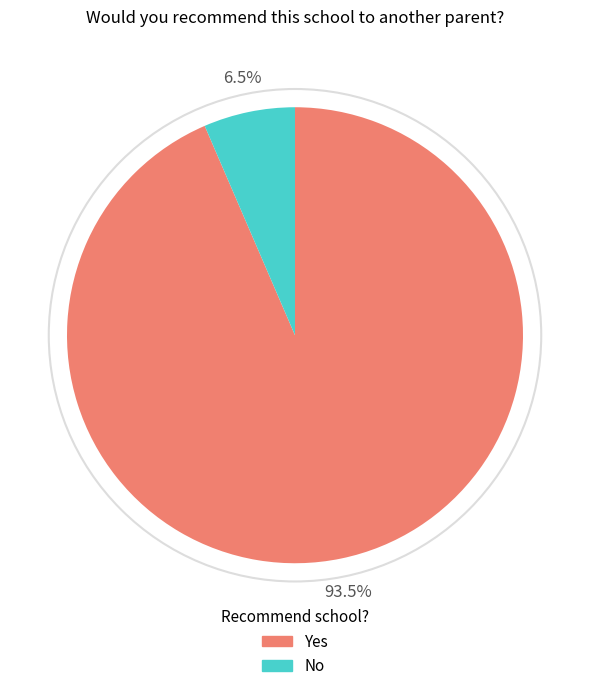

Rank the categories by value from lowest to highest.

No, Yes